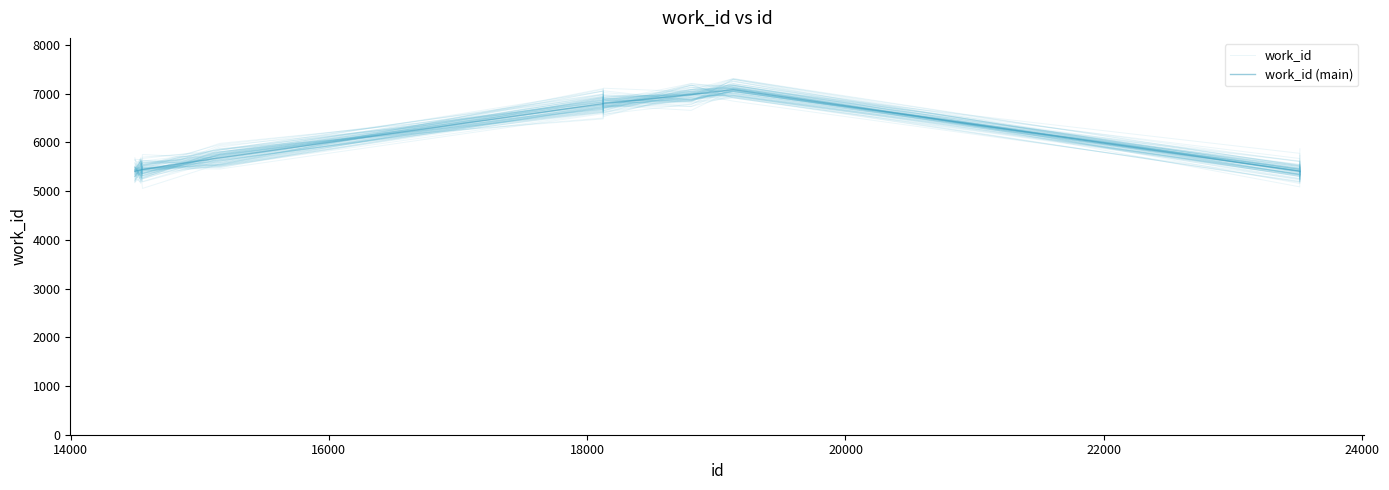

The value of work_id (main) at 8 is 8120.2. True or false?

False